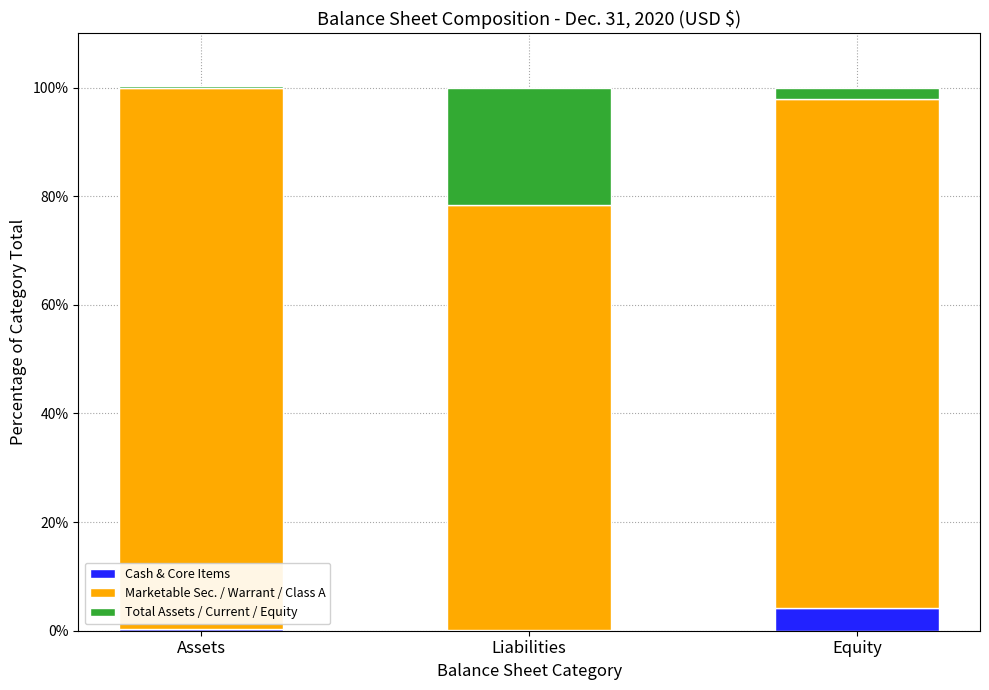

At which label does Cash & Core Items reach its peak?

Equity